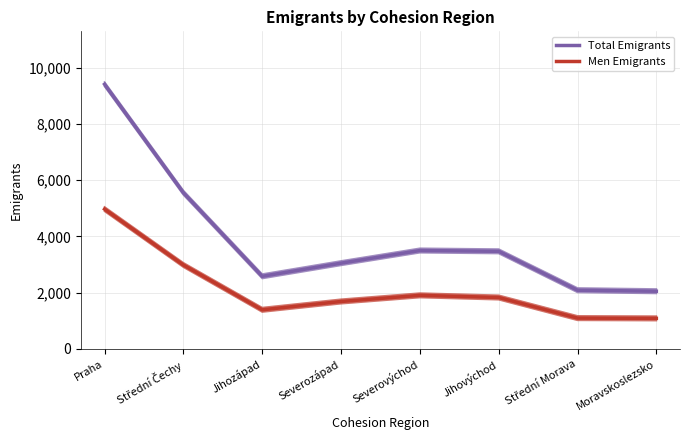

What is the sum of the Men Emigrants values at Jihovýchod and Severozápad?

3512